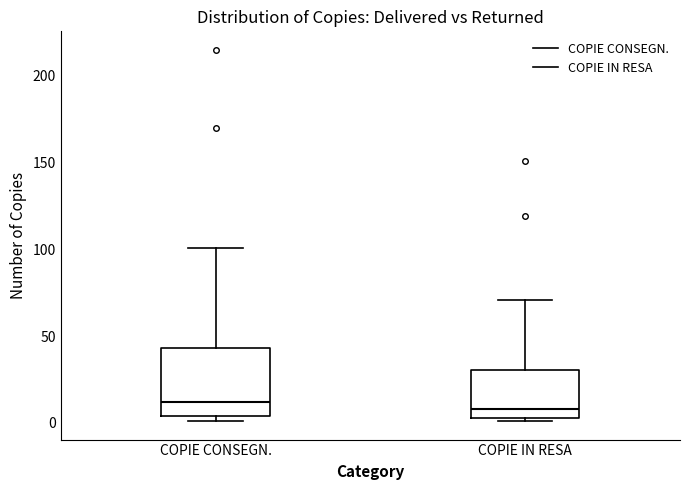

Reading left to right, read every box against the y-axis: the position of its median line, the range the box covers, and the ends of its whiskers. The values are not printed on the chart, so give them approximately, as read against the axis.

COPIE CONSEGN.: median 10, box 5 to 45, whiskers 0 to 100
COPIE IN RESA: median 10, box 5 to 30, whiskers 0 to 70